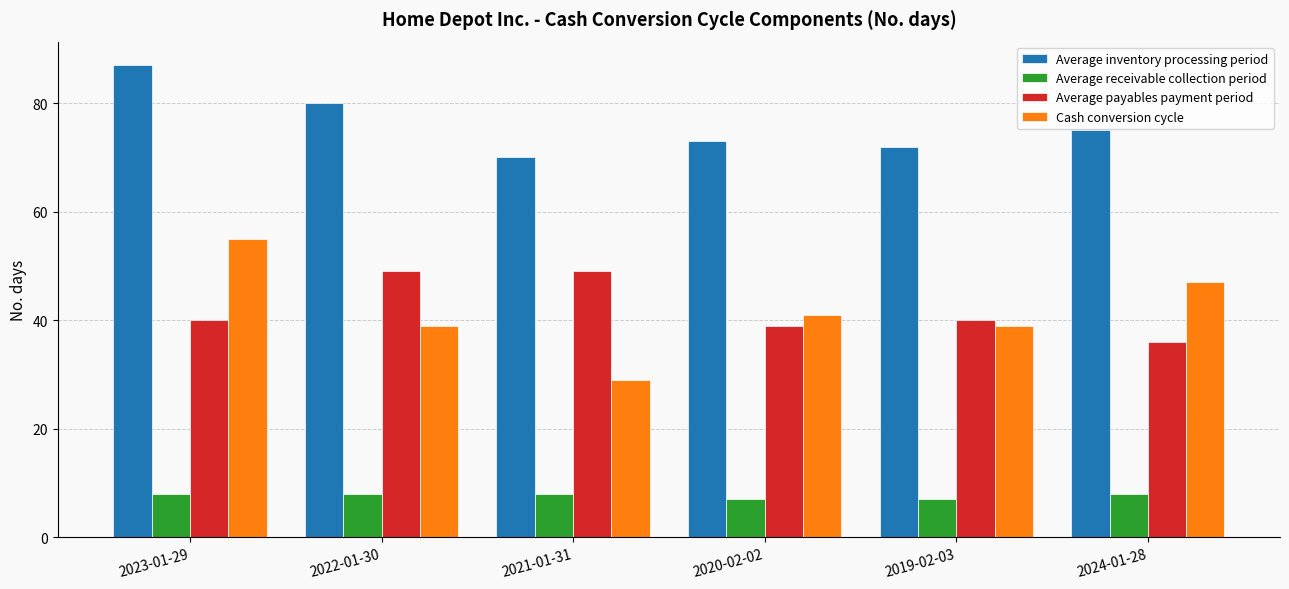

What is the total value across all series at 2024-01-28?

166